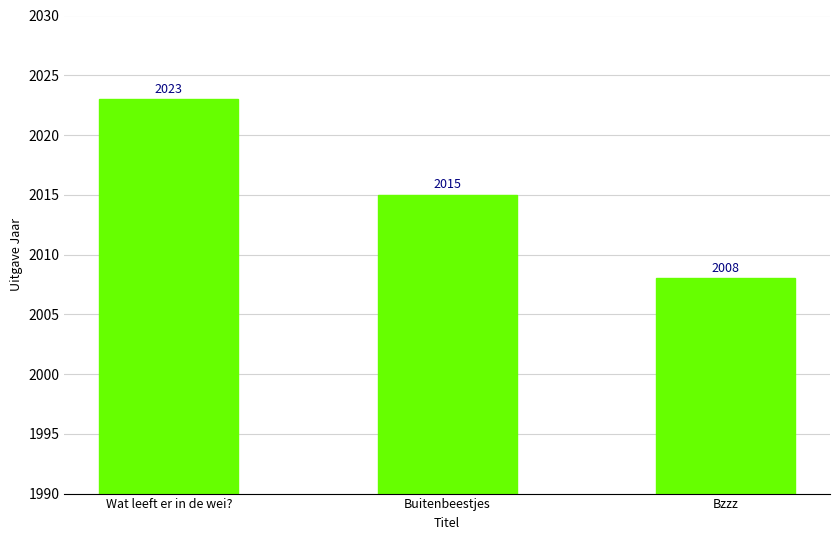

What position from the right is Buitenbeestjes?

2